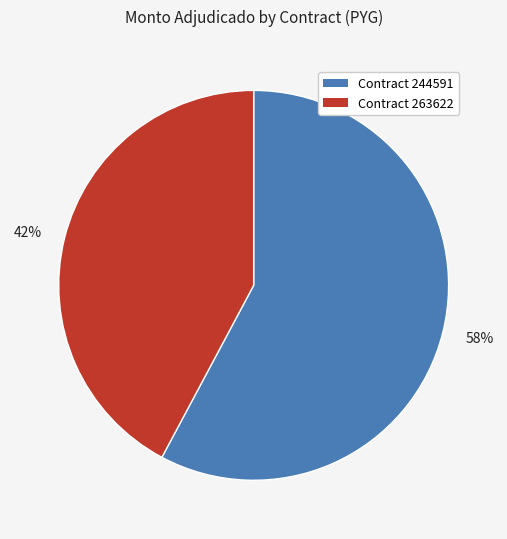

Between 58% and 42%, which is larger?

58%